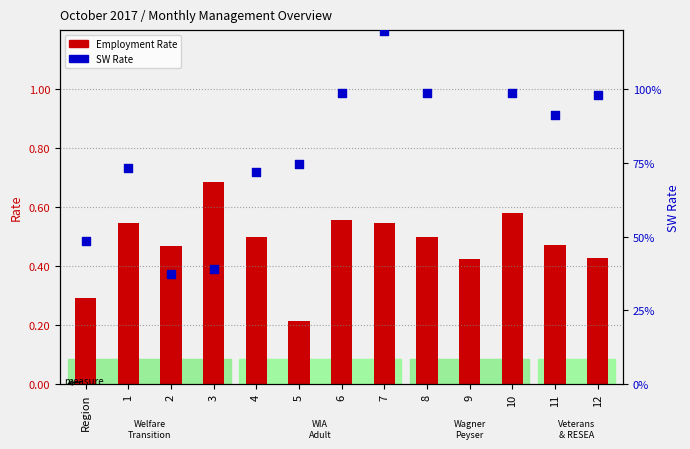

Which series has the largest total across all categories?

SW (Statewide) Rate